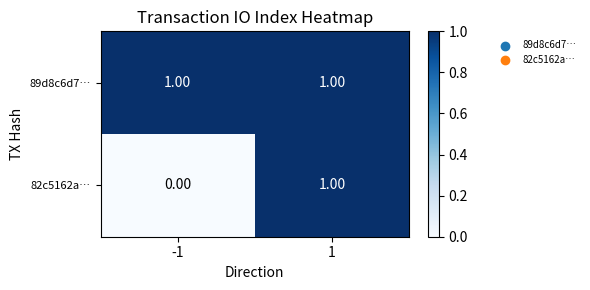

Between -1 and 1, which series saw the biggest shift?

82c5162a…